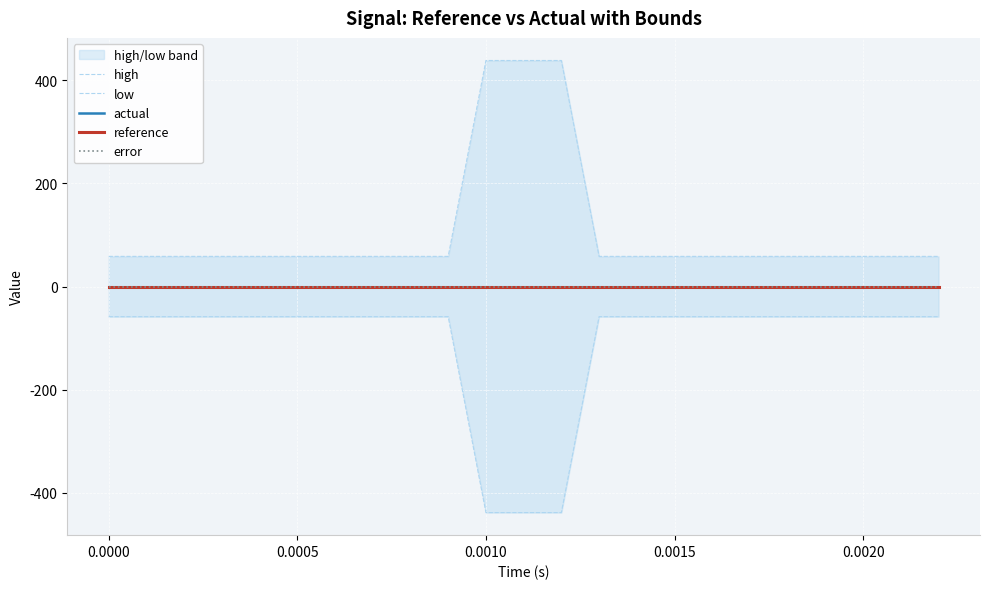

What is the difference between the maximum and second lowest values in the low series?

379.6